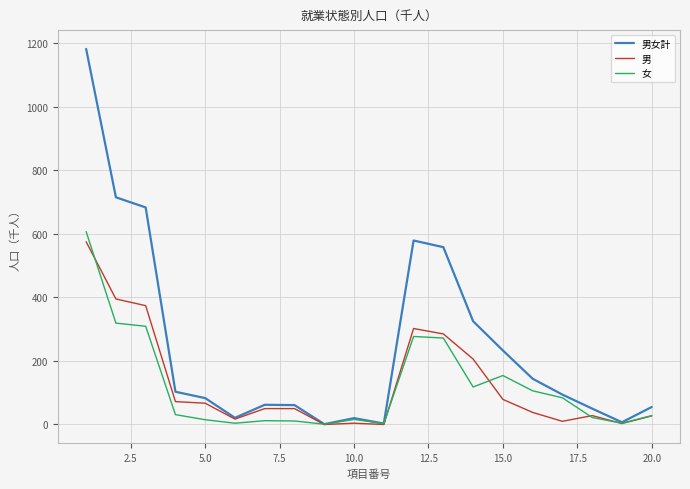

Which series has the largest range (max minus min)?

男女計